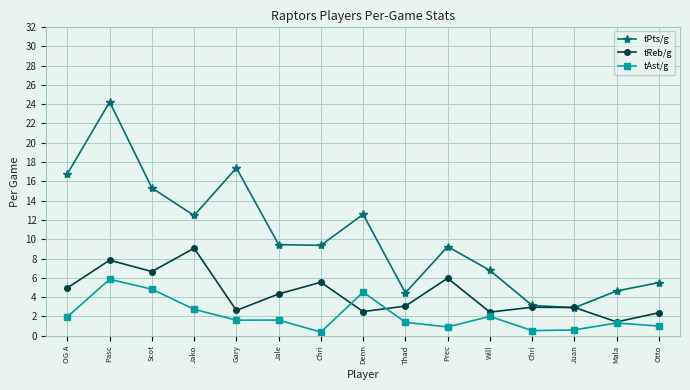

How many lines are shown in the chart?

3